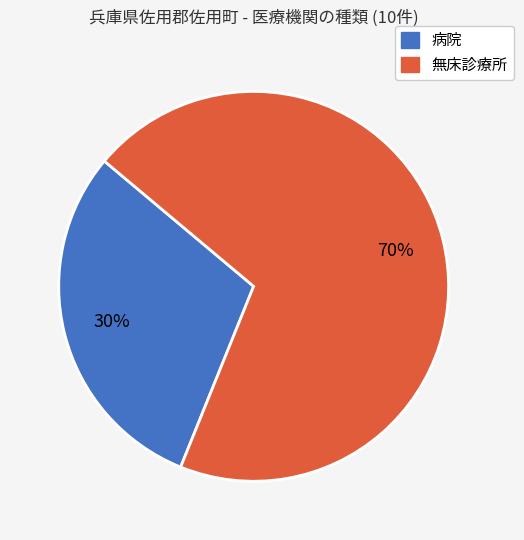

To the nearest percent, what is the average slice percentage?

50%